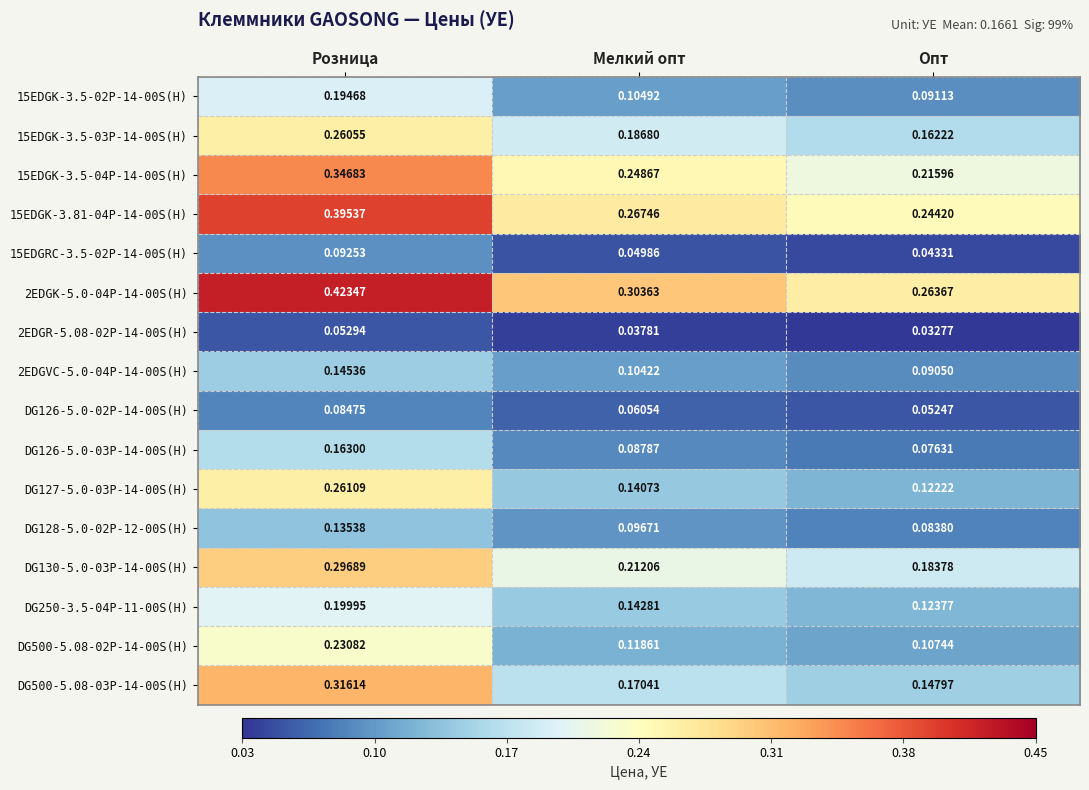

Rank the categories by DG126-5.0-02P-14-00S(H) value from lowest to highest.

Опт, Мелкий опт, Розница